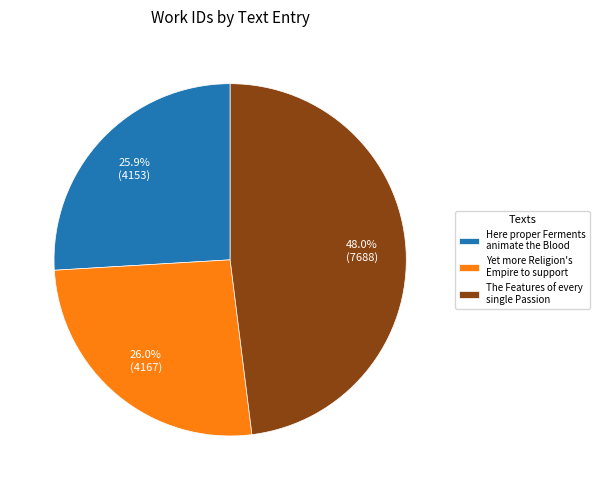

To the nearest percent, what is the difference between the largest and smallest slice percentages?

22%